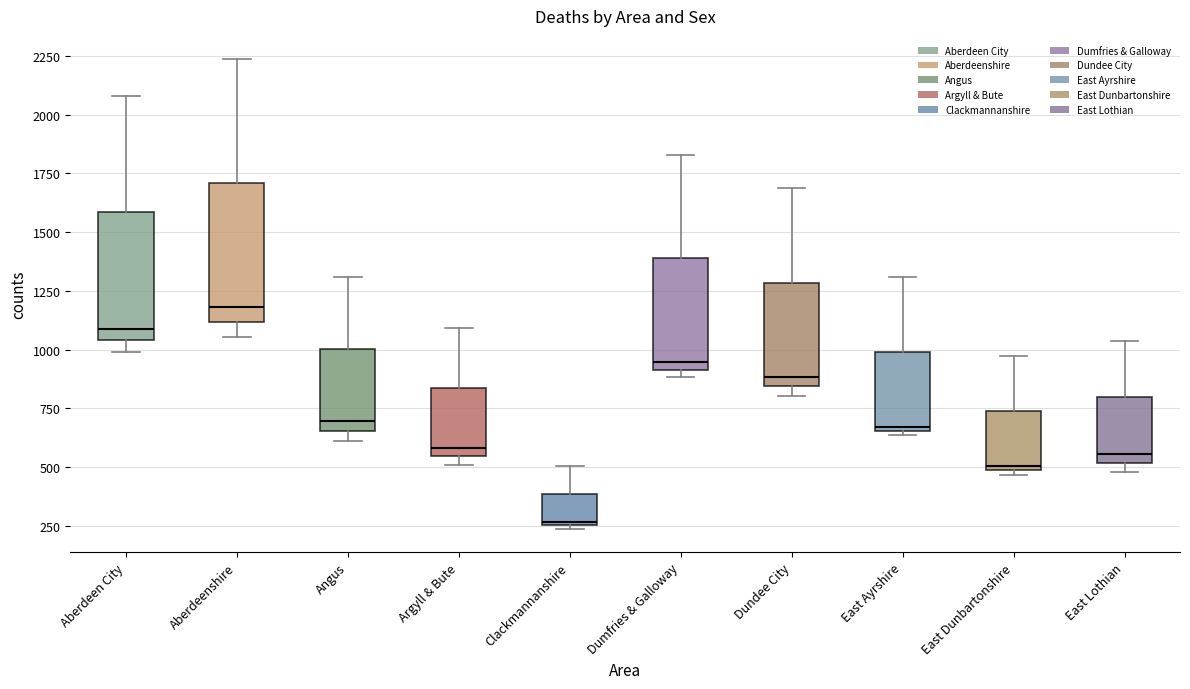

Reading left to right, read every box against the y-axis: the position of its median line, the range the box covers, and the ends of its whiskers. The values are not printed on the chart, so give them approximately, as read against the axis.

Aberdeen City: median 1100, box 1050 to 1600, whiskers 1000 to 2100
Aberdeenshire: median 1200, box 1100 to 1700, whiskers 1050 to 2250
Angus: median 700, box 650 to 1000, whiskers 600 to 1300
Argyll & Bute: median 600, box 550 to 850, whiskers 500 to 1100
Clackmannanshire: median 250, box 250 to 400, whiskers 250 to 500
Dumfries & Galloway: median 950, box 900 to 1400, whiskers 900 (just below the box's lower edge) to 1850
Dundee City: median 900, box 850 to 1300, whiskers 800 to 1700
East Ayrshire: median 650 (just above the box's lower edge), box 650 to 1000, whiskers 650 (just below the box's lower edge) to 1300
East Dunbartonshire: median 500 (just above the box's lower edge), box 500 to 750, whiskers 450 to 950
East Lothian: median 550, box 500 to 800, whiskers 500 (just below the box's lower edge) to 1050